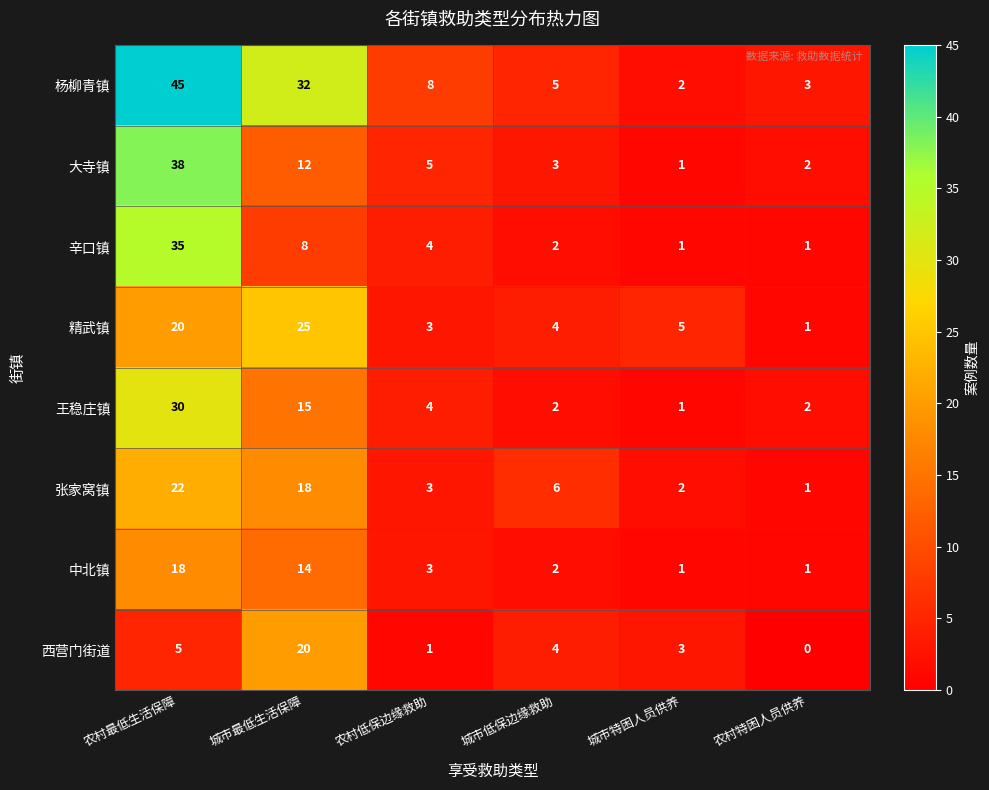

The 王稳庄镇 series shows 6 at 农村低保边缘救助. True or false?

False